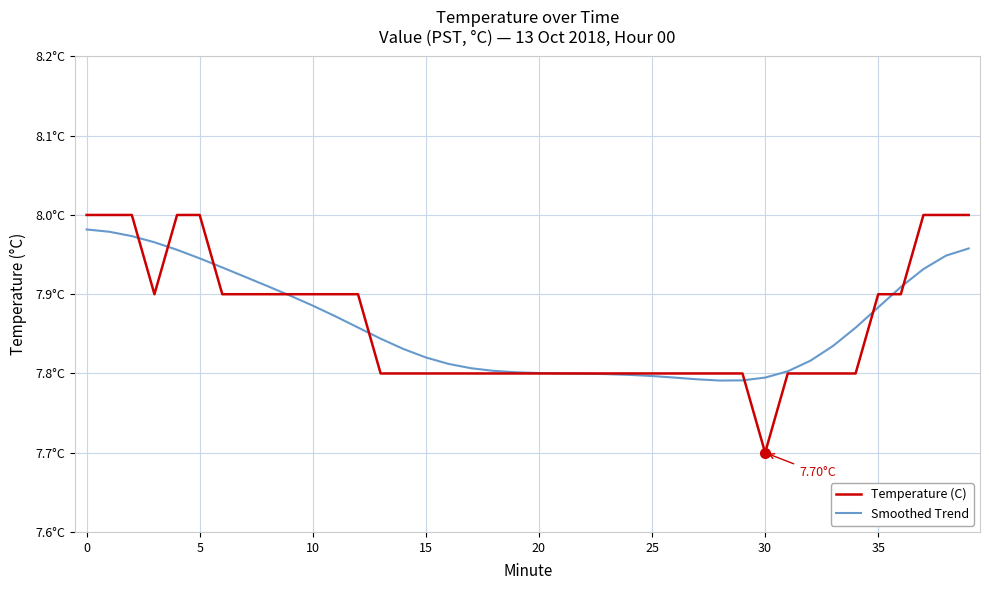

Reading left to right, what are all the values shown in this chart?

Temperature (C): 8.0	8.0	8.0	7.9	8.0	8.0	7.9	7.9	7.9	7.9	7.9	7.9	7.9	7.8	7.8	7.8	7.8	7.8	7.8	7.8	7.8	7.8	7.8	7.8	7.8	7.8	7.8	7.8	7.8	7.8	7.7	7.8	7.8	7.8	7.8	7.9	7.9	8.0	8.0	8.0
Smoothed Trend: 8.0	8.0	8.0	8.0	8.0	7.9	7.9	7.9	7.9	7.9	7.9	7.9	7.9	7.8	7.8	7.8	7.8	7.8	7.8	7.8	7.8	7.8	7.8	7.8	7.8	7.8	7.8	7.8	7.8	7.8	7.8	7.8	7.8	7.8	7.9	7.9	7.9	7.9	7.9	8.0